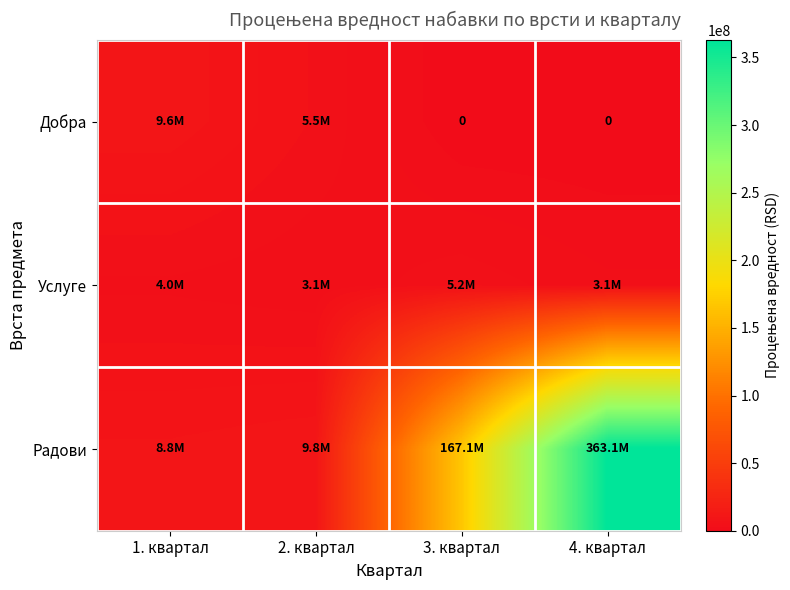

Is the value of Услуге at 2. квартал greater than the value of Добра at 4. квартал?

Yes